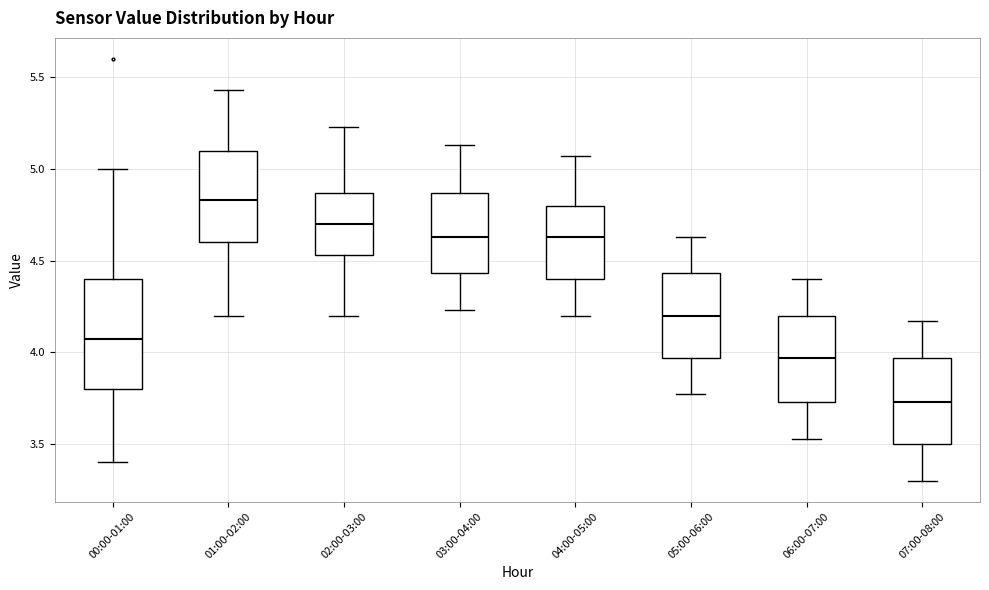

Which box's median line is the highest?

01:00-02:00